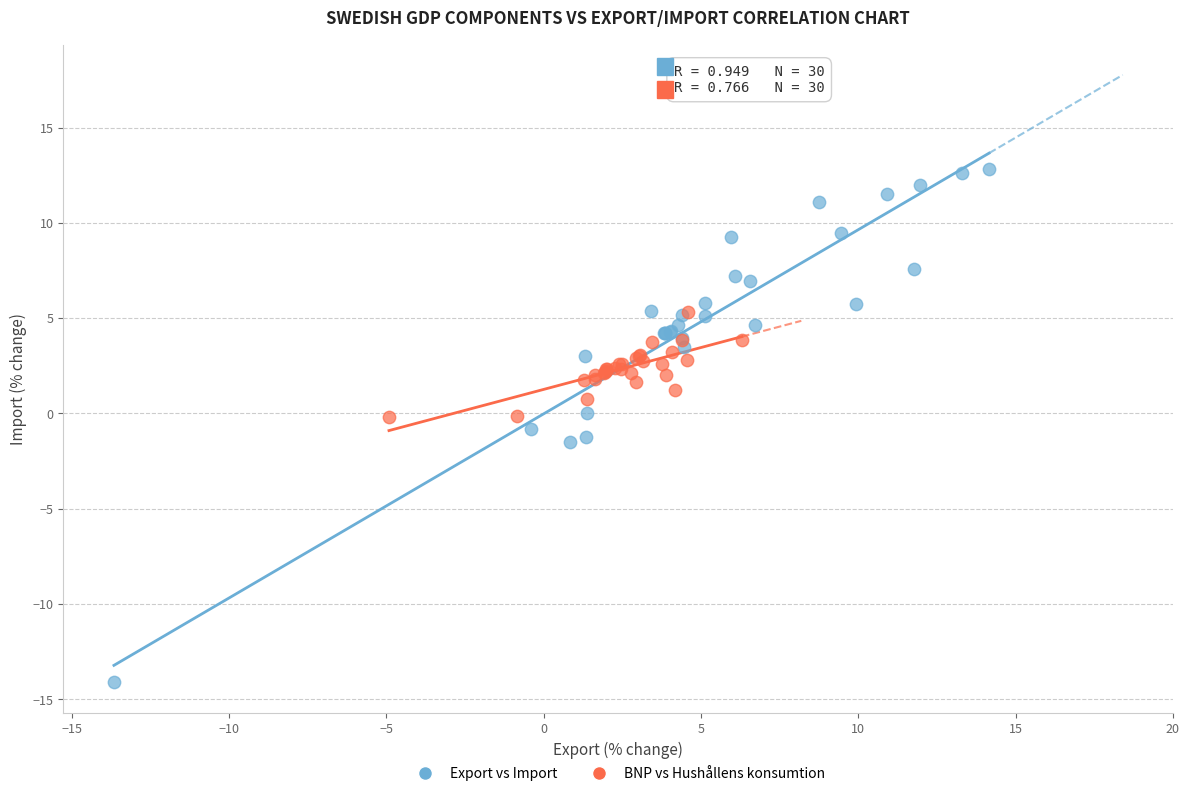

Which series has the widest spread of Y values?

Export vs Import